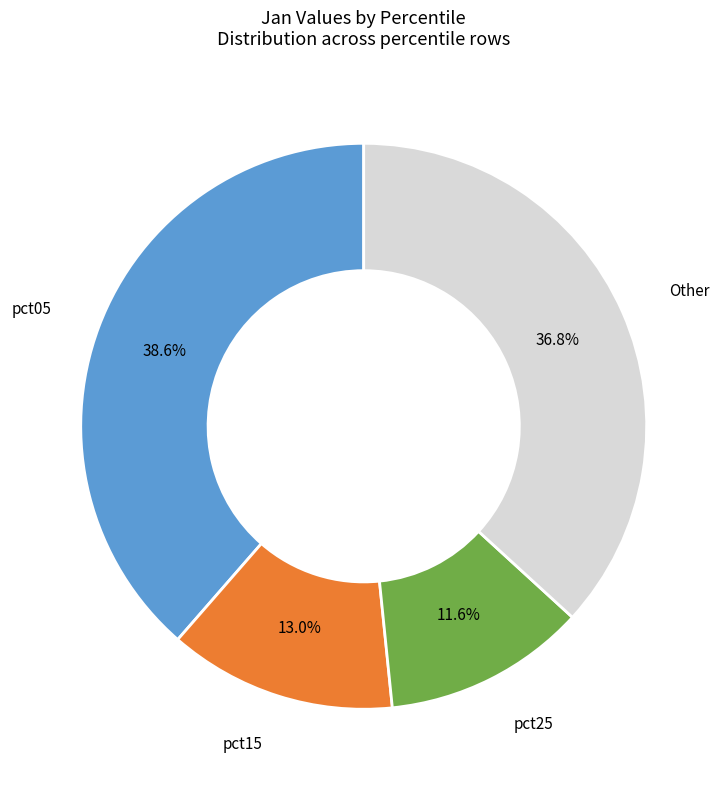

Is there a majority slice in this chart?

No